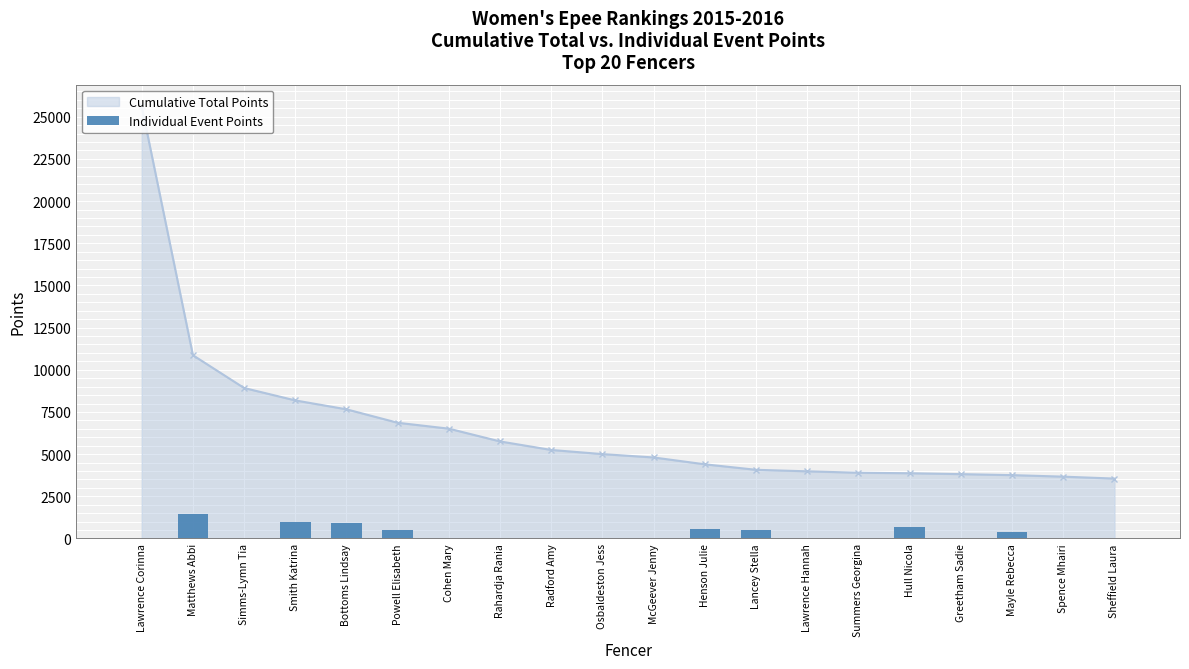

What is the change in value from Powell Elisabeth to Radford Amy?

-524